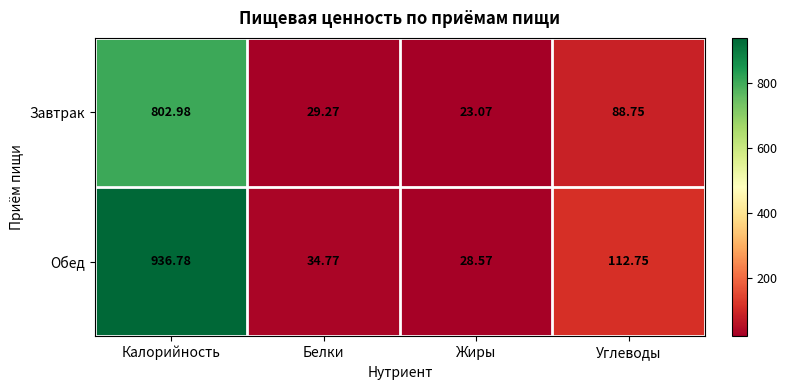

Where is Обед nearest to the value 482?

Углеводы